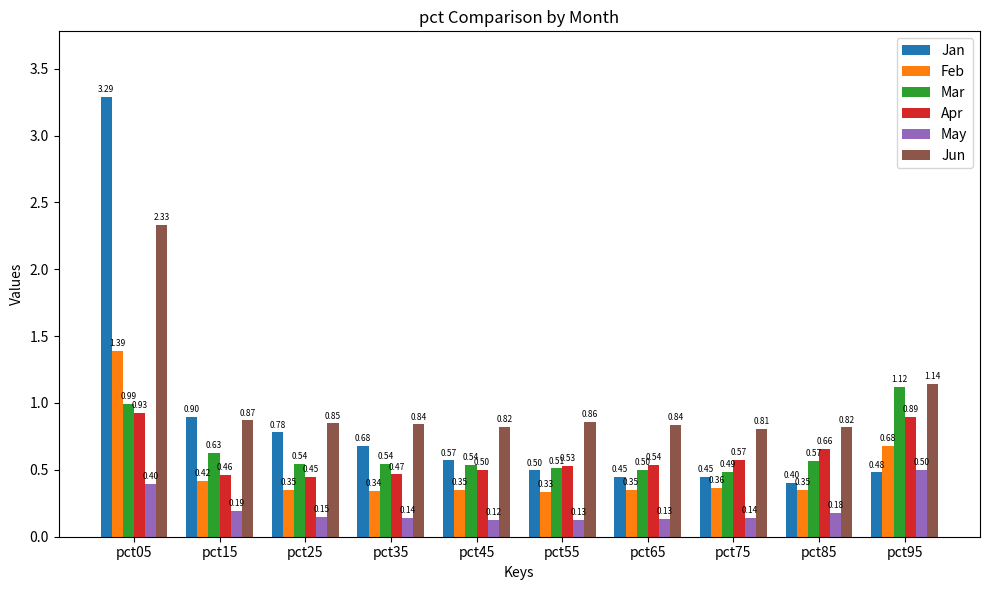

Which series has the largest range (max minus min)?

Jan